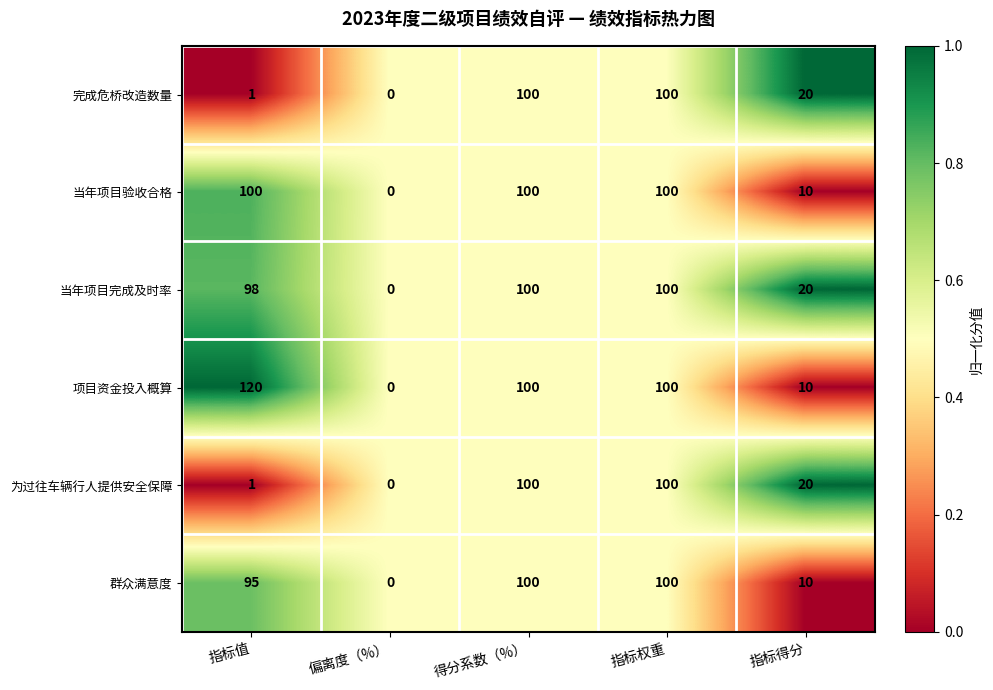

True or false: 项目资金投入概算 has a value of -65 at 偏离度（%）.

False